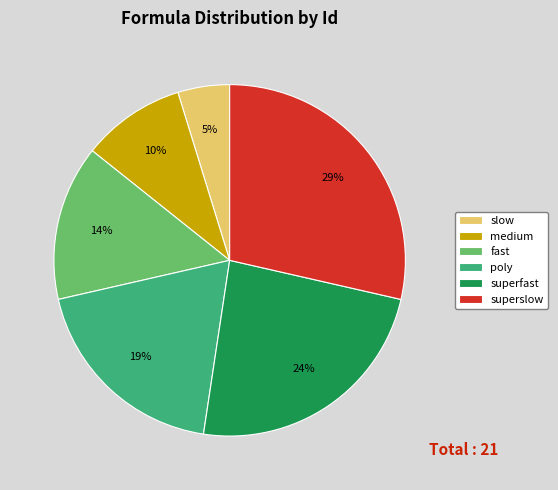

Approximately how many times larger is the value at superfast compared to fast?

1.7